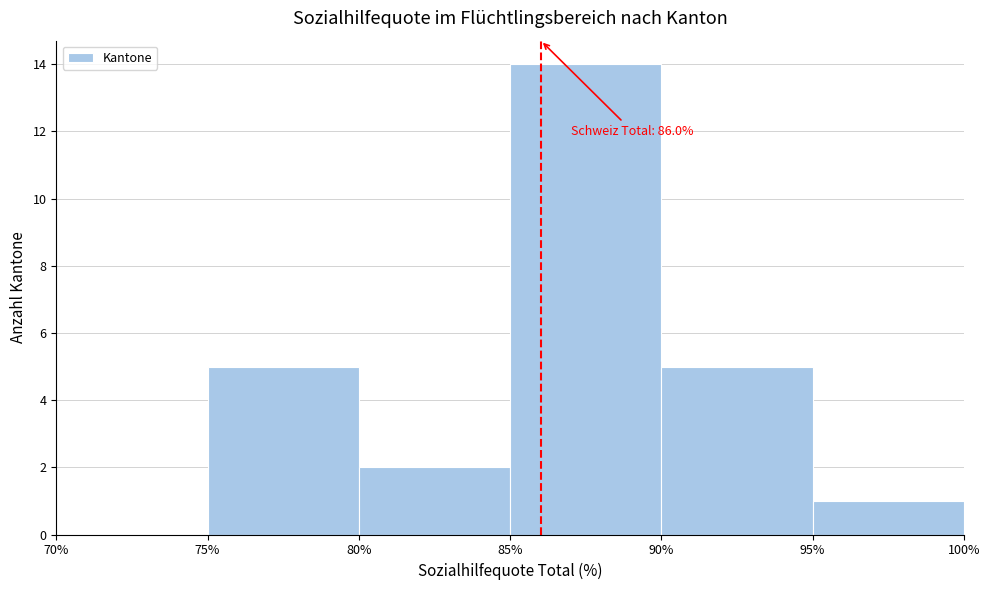

Over which range of the x-axis is the bar tallest?

85% to 90%